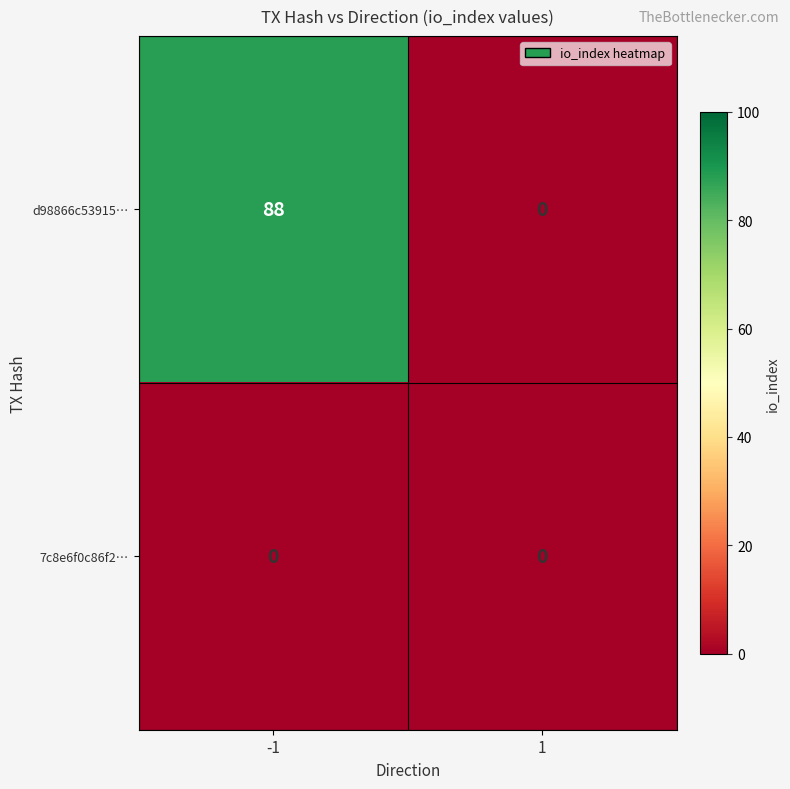

Between -1 and 1, which series saw the biggest shift?

d98866c53915…